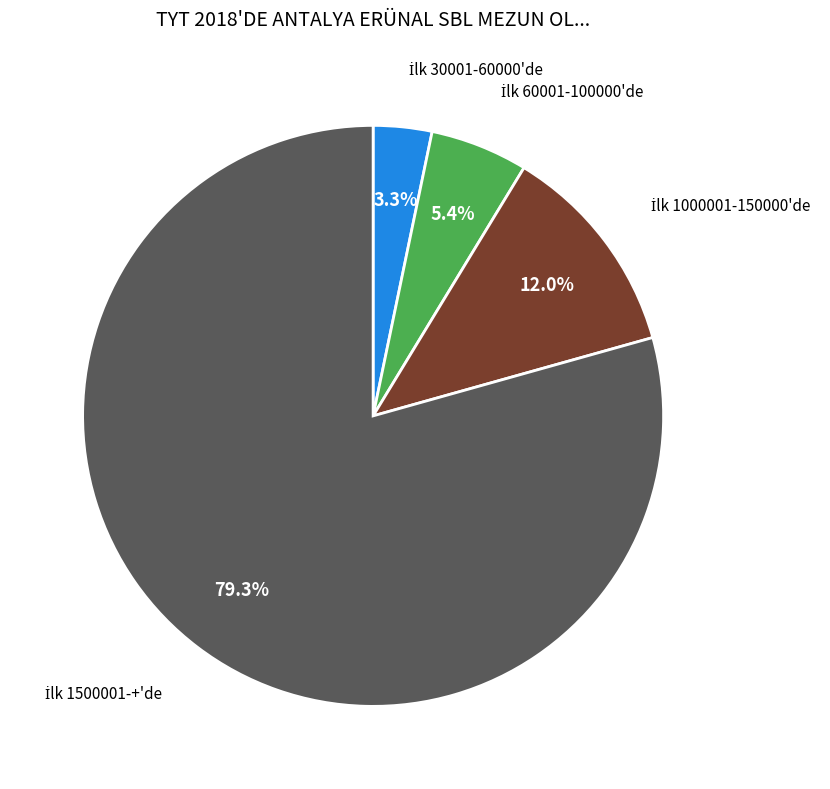

Does any single category account for the majority?

Yes